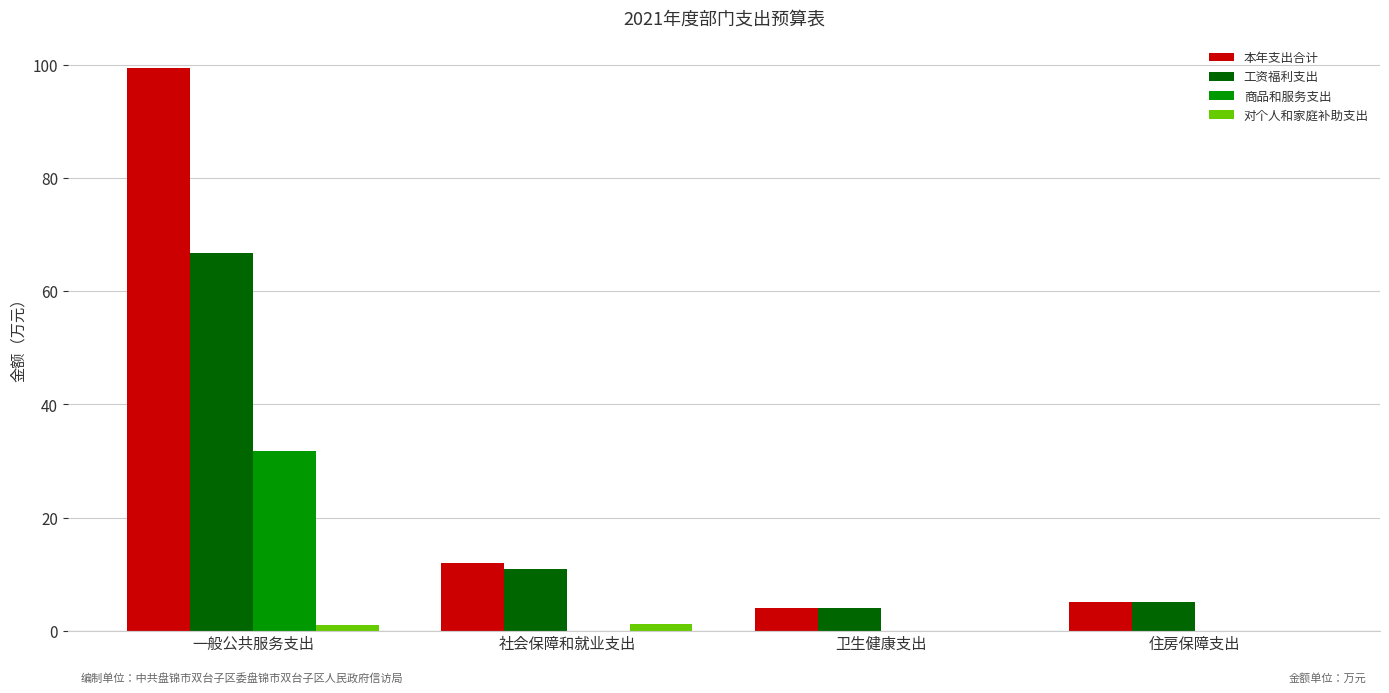

The 工资福利支出 series shows 10.8 at 社会保障和就业支出. True or false?

True